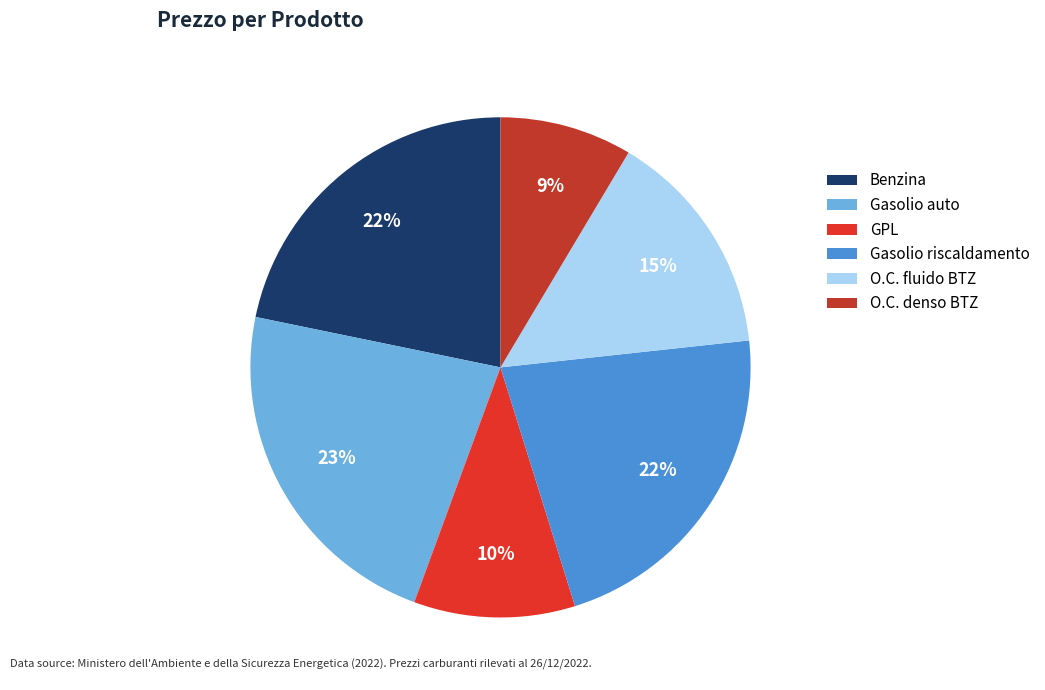

How many segments does this pie chart have?

6